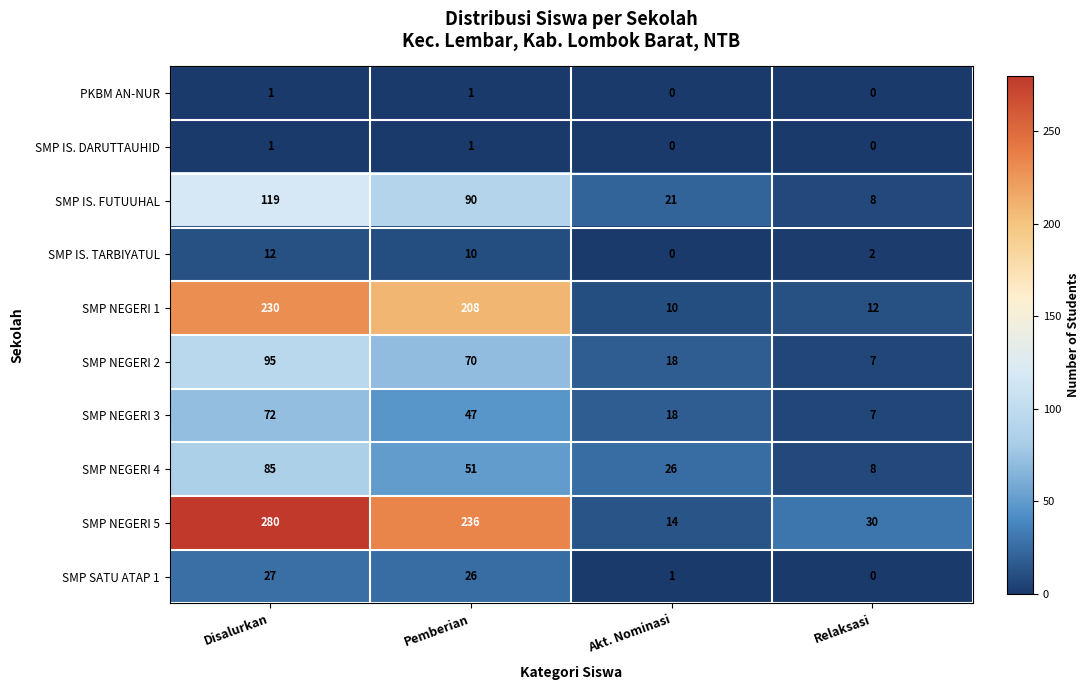

At which label does SMP NEGERI 4 first exceed 51?

Disalurkan